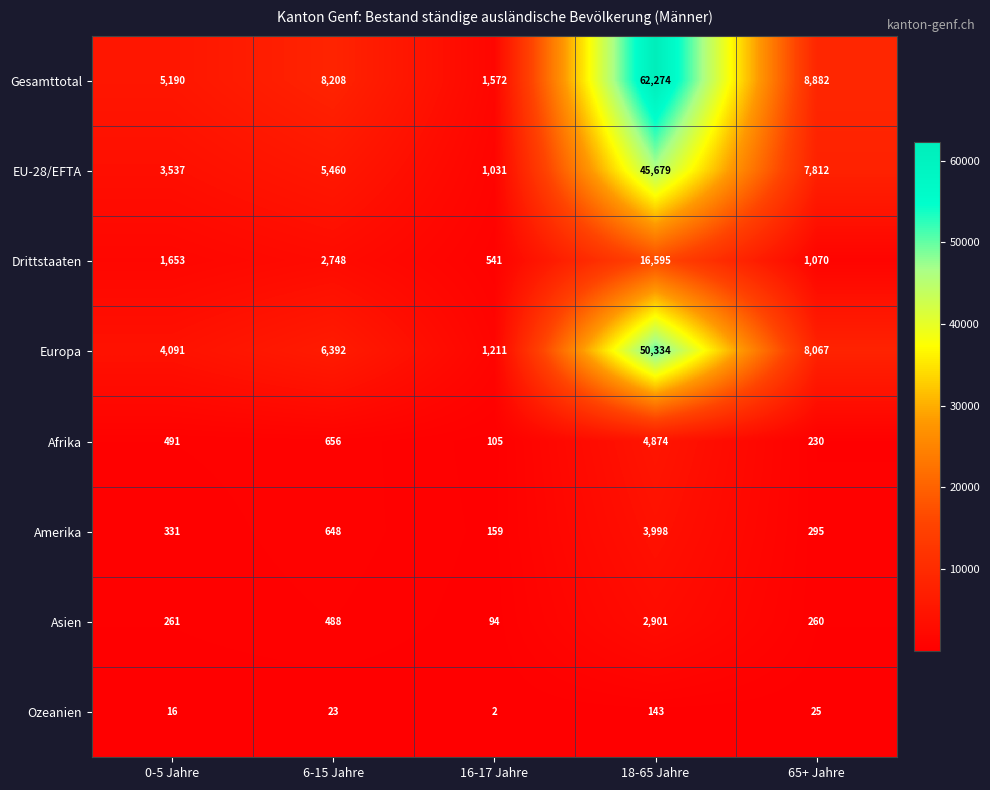

What is the total value across all series at 0-5 Jahre?

15570